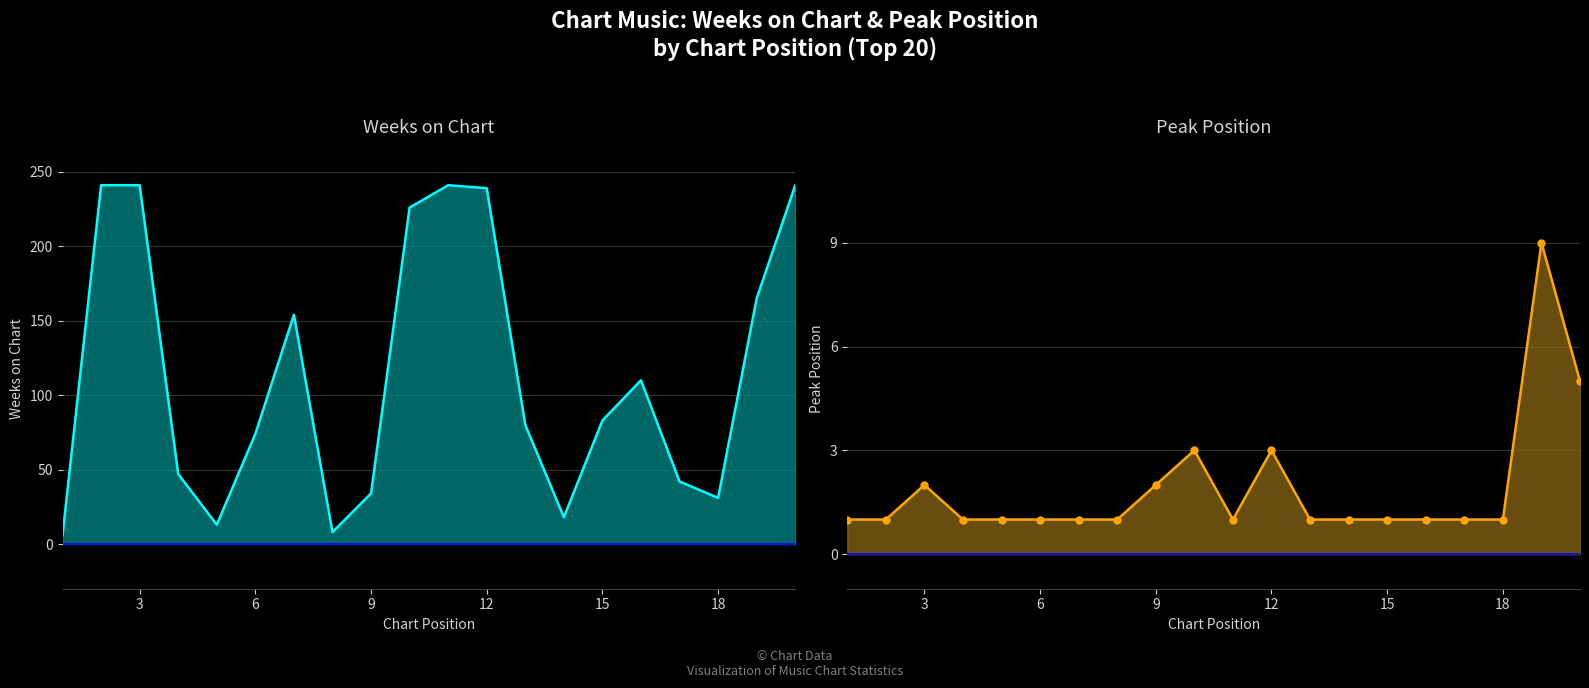

List the series in order of their overall mean, lowest first.

Peak Position, Weeks on Chart